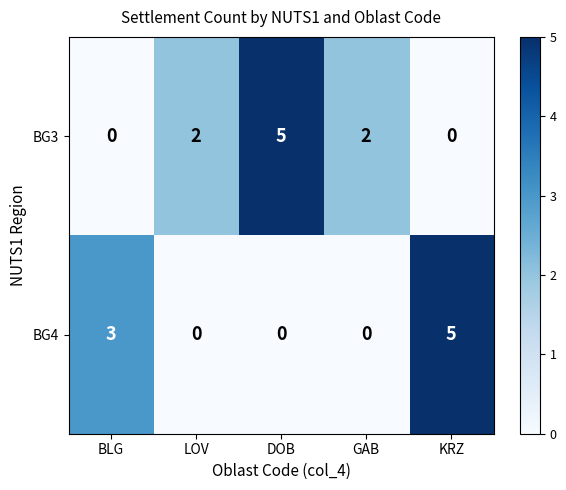

Is the value of BG4 at BLG greater than the value of BG3 at LOV?

Yes